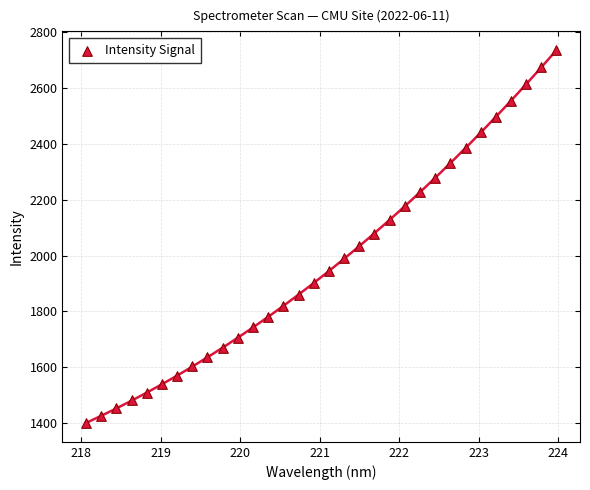

What is the range of X values (max minus min)?

5.9